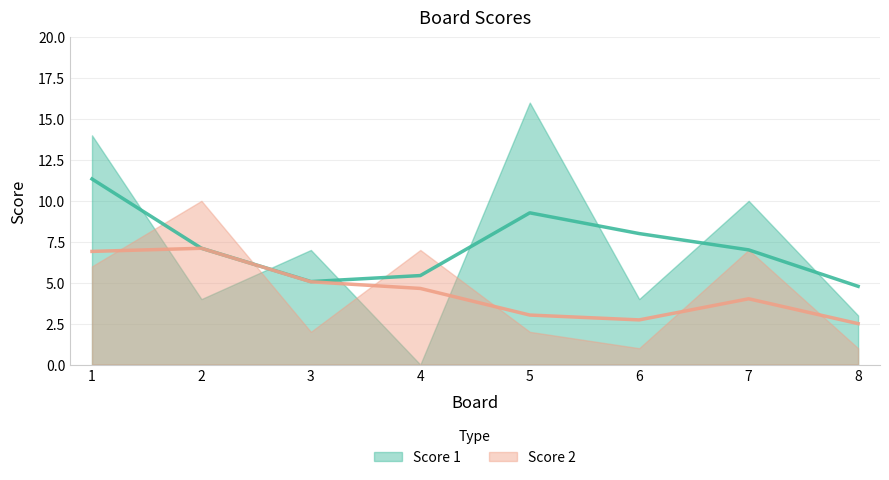

Rank the series by their average value, from highest to lowest.

Score 1, Score 2